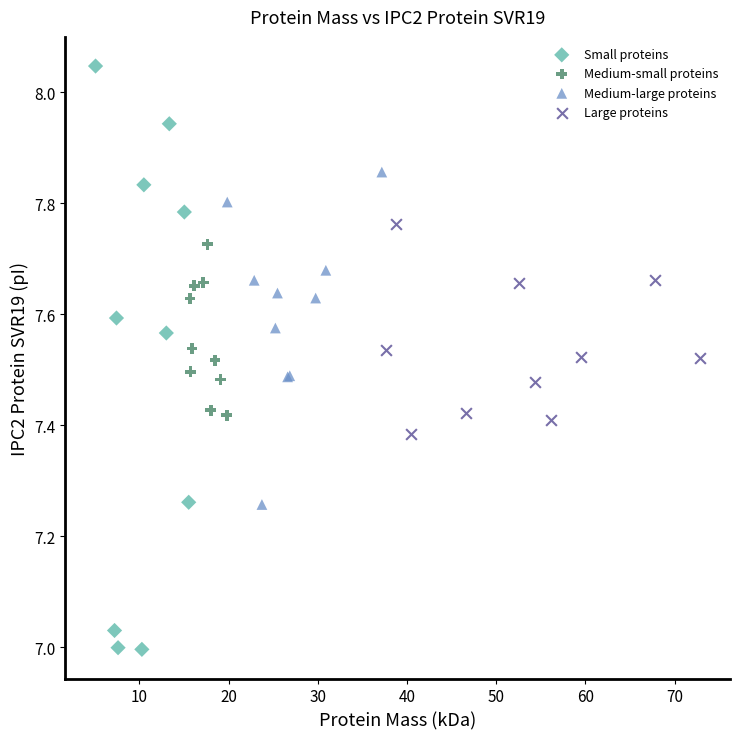

Which series contains the lowest Y value?

Small proteins